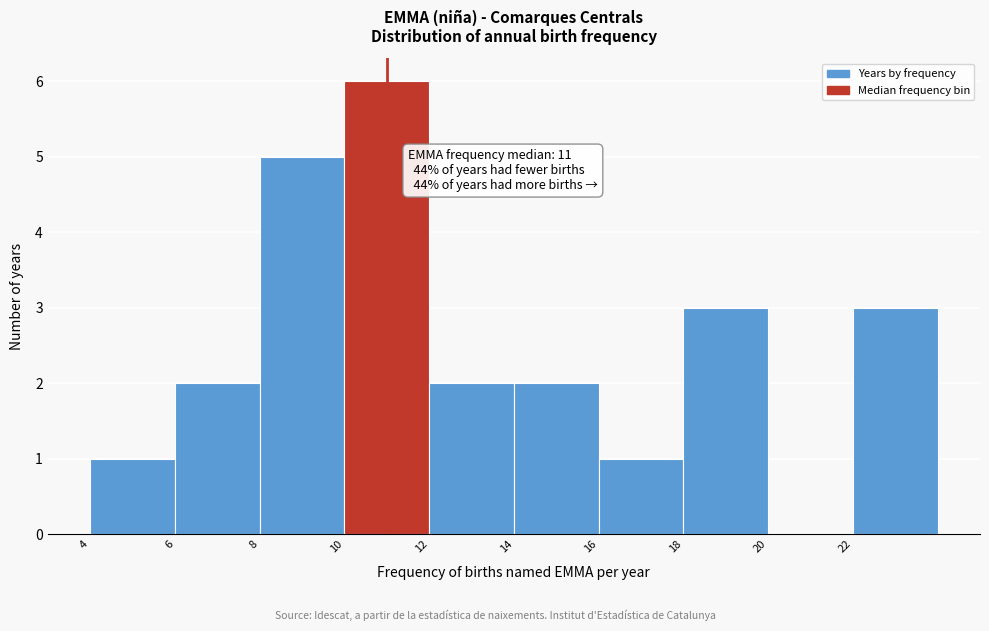

Over which range of the x-axis is the bar tallest?

10 to 12